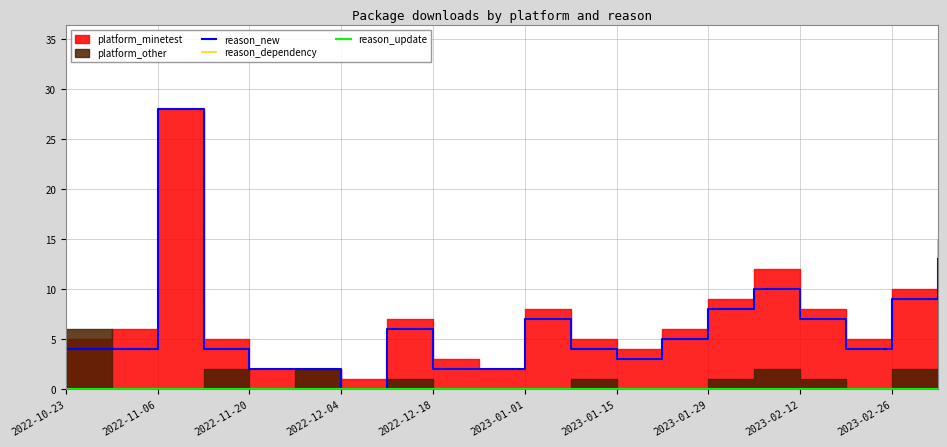

Count the number of categories in the chart.

20